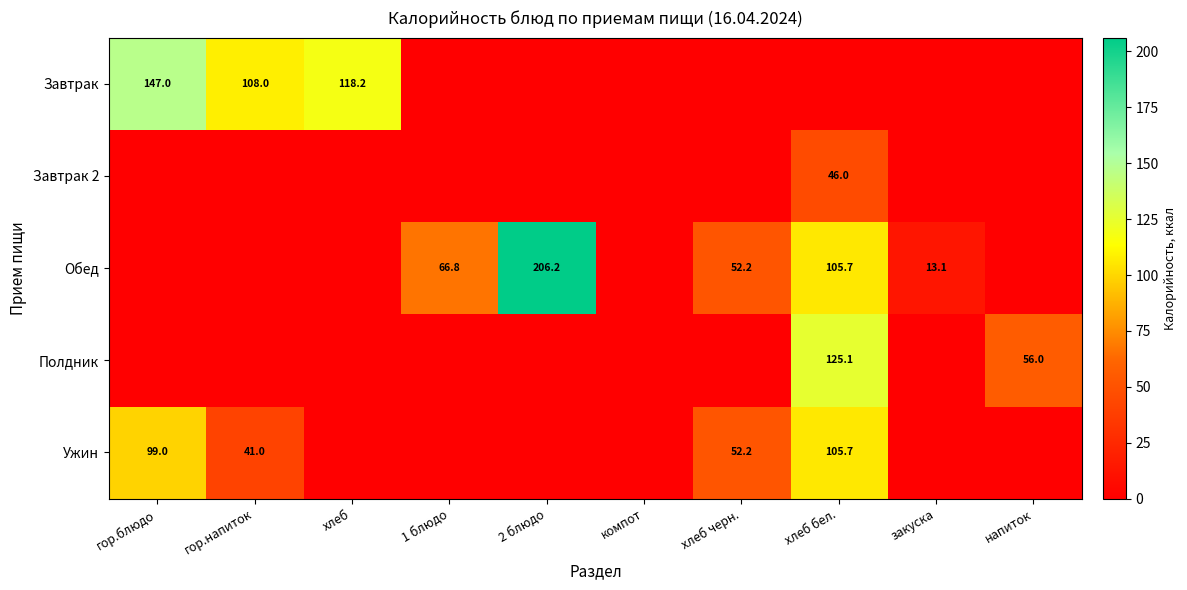

The Ужин series shows 41.0 at гор.напиток. True or false?

True